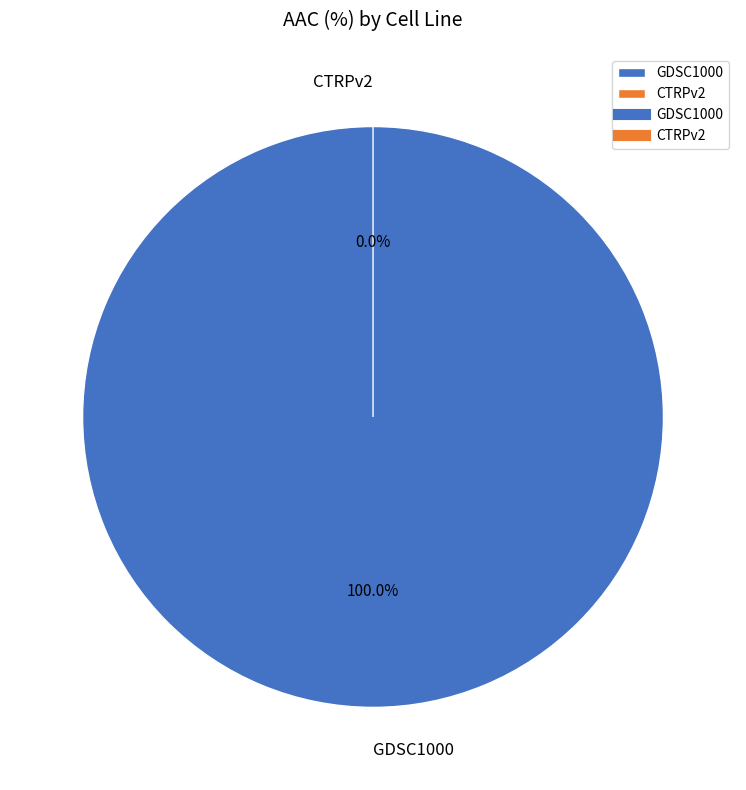

To the nearest percent, what is the difference between the GDSC1000 and CTRPv2 slice percentages?

100%